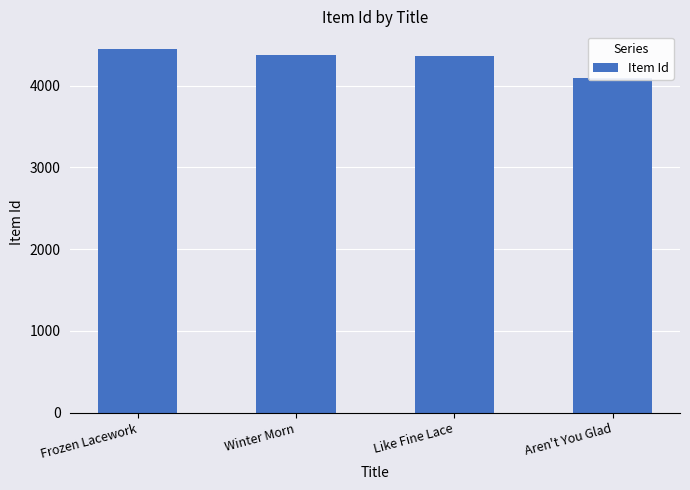

Are the bars grouped side by side (vs. stacked)?

No